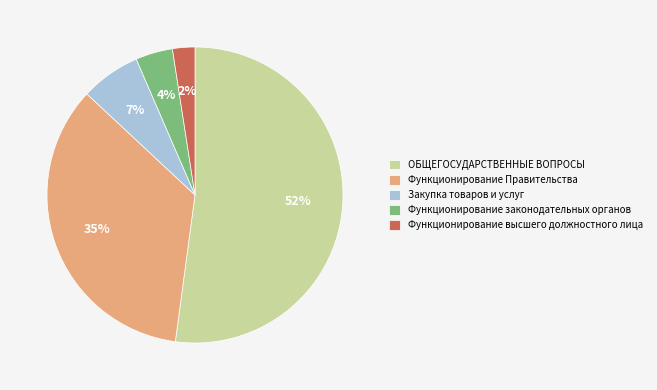

Which category has the biggest portion of the pie?

ОБЩЕГОСУДАРСТВЕННЫЕ ВОПРОСЫ